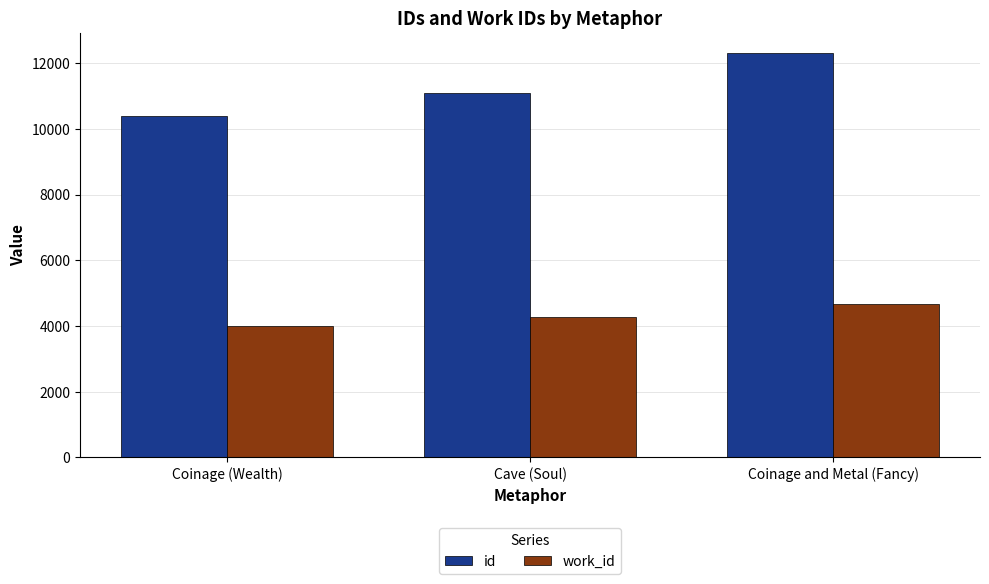

What is the sum of all work_id values?

12949